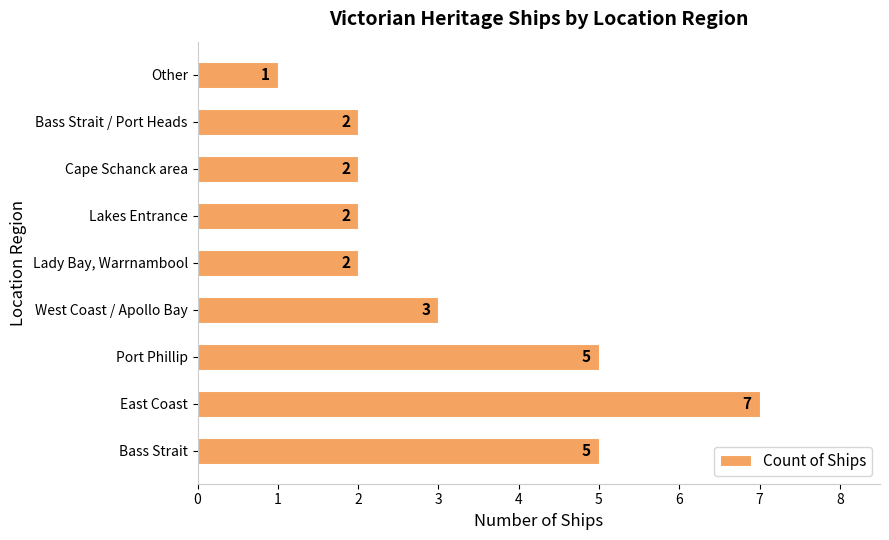

What is the minimum value shown in the chart?

1